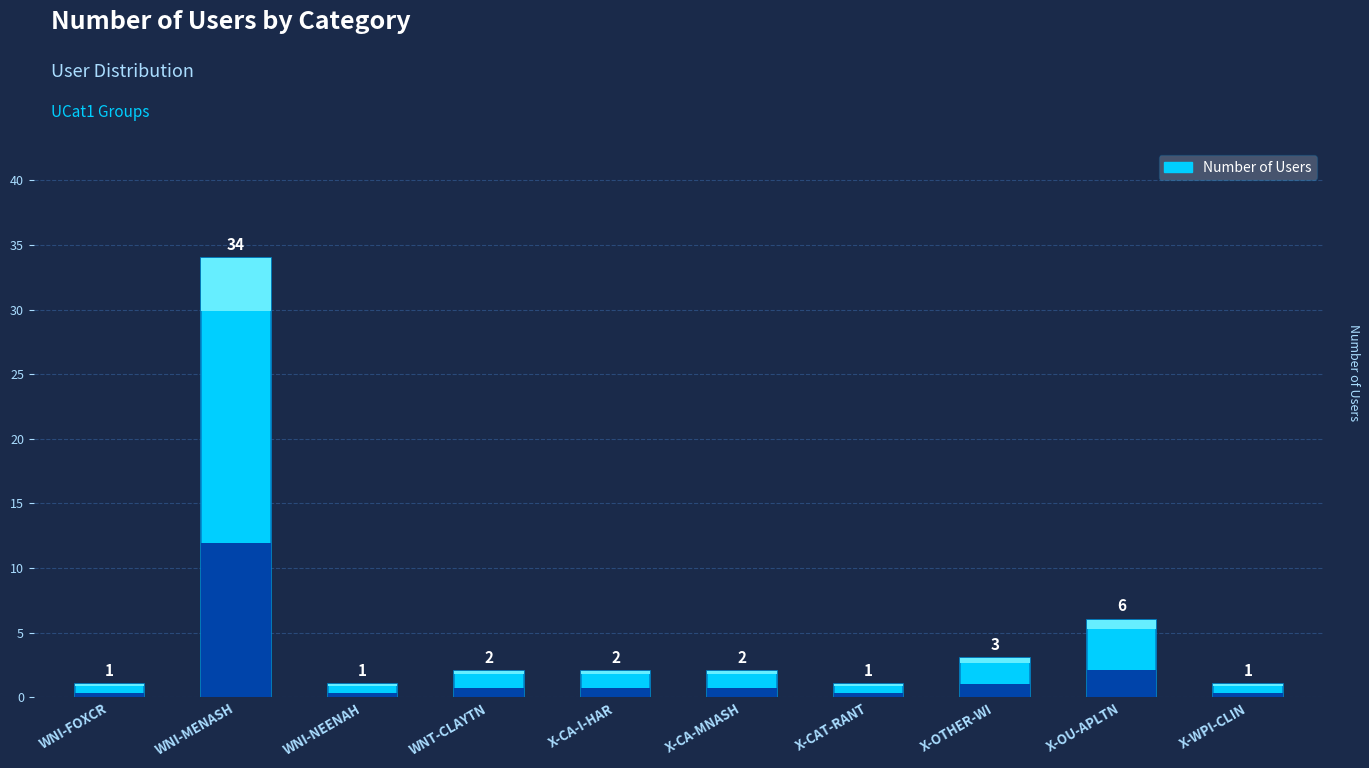

What is the ratio of the value at X-OTHER-WI to the value at X-CA-MNASH?

1.5